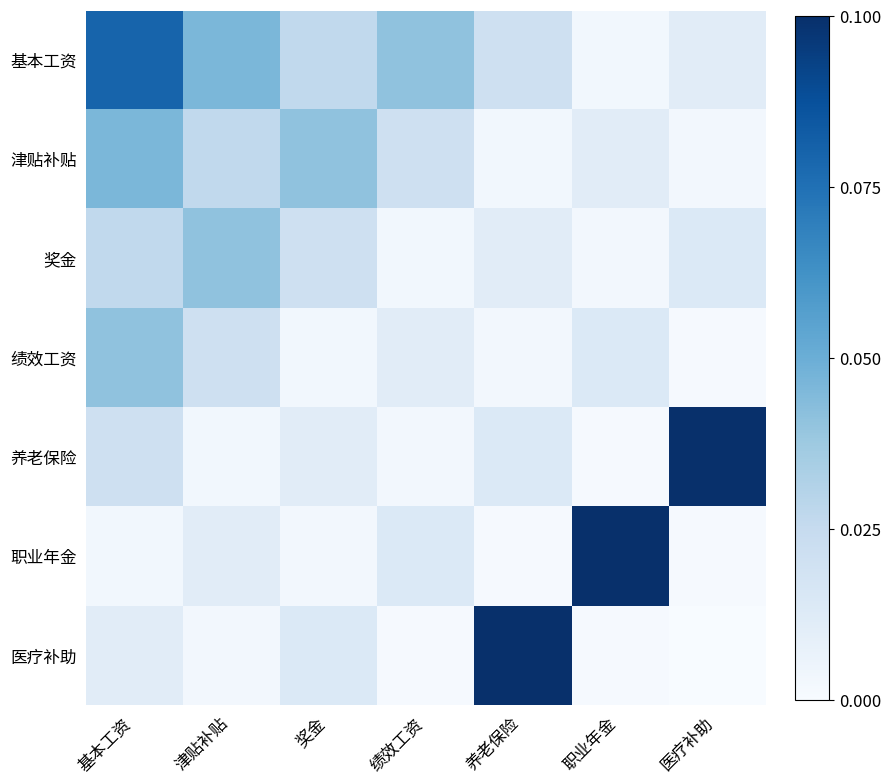

At how many categories does at least one series exceed 0?

7